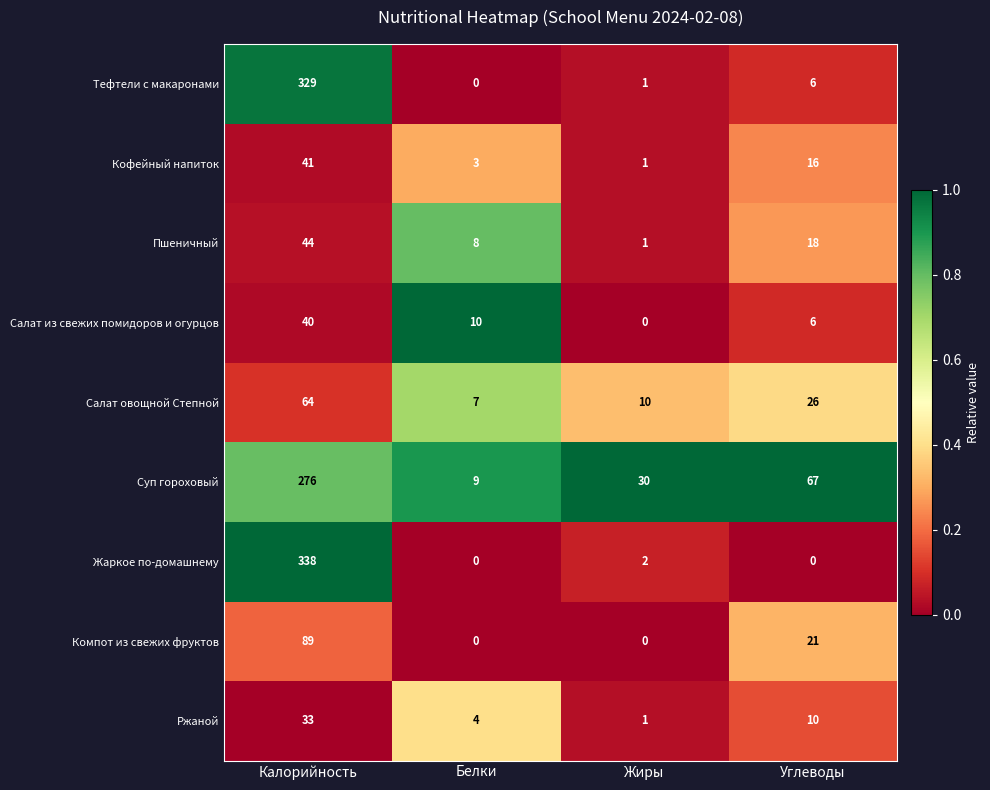

What value does the Кофейный напиток series have at Углеводы?

16